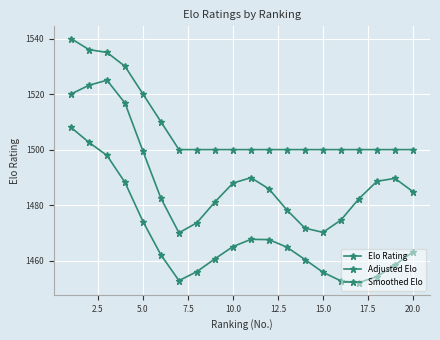

What is the difference between the maximum and minimum values in the Adjusted Elo series?

55.0